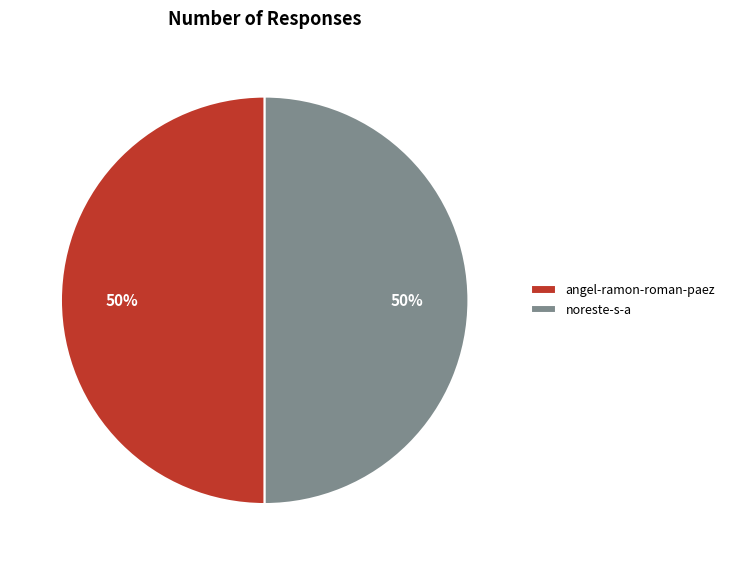

Combined, do noreste-s-a and angel-ramon-roman-paez account for over 50%?

Yes